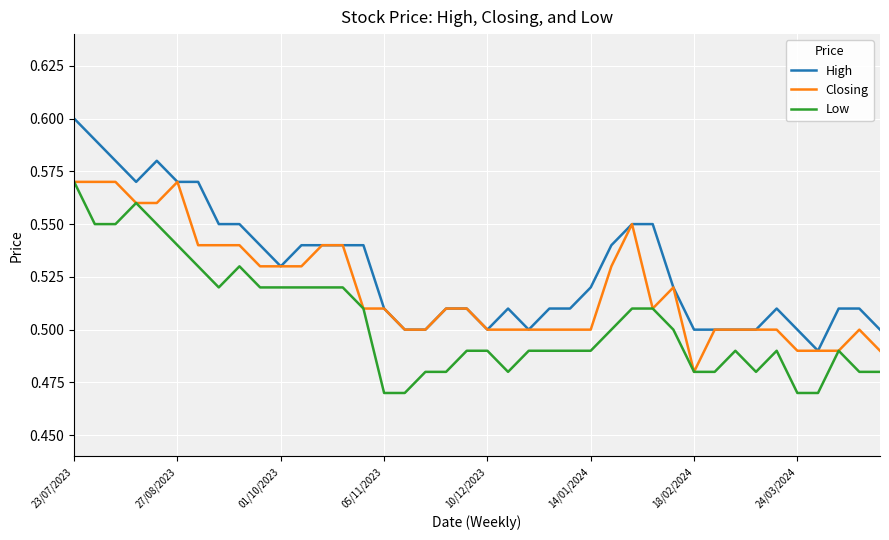

Which series has the largest total across all categories?

High